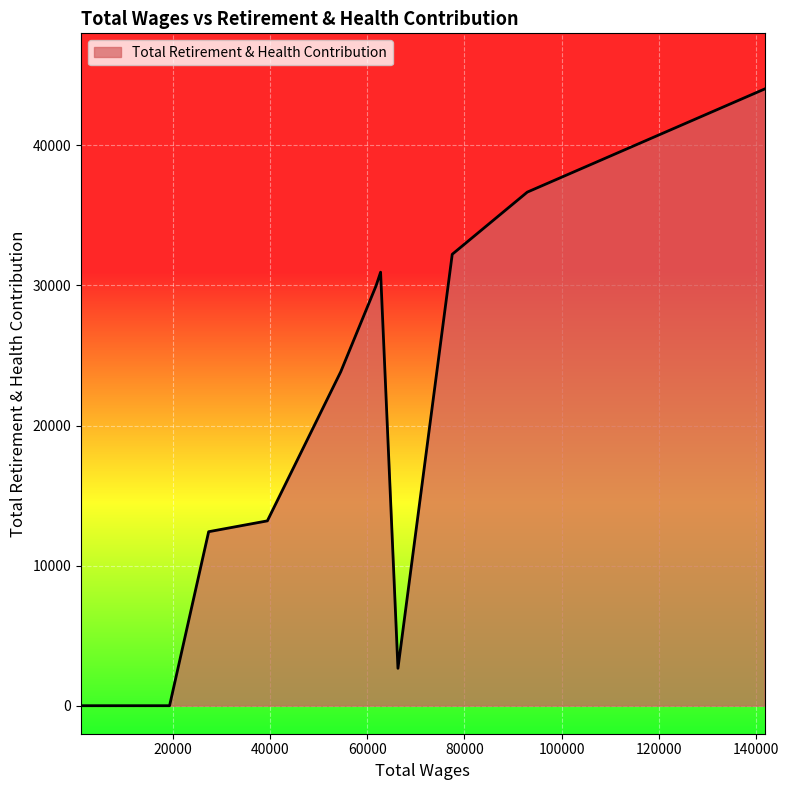

What is the difference between the maximum and minimum values?

44022